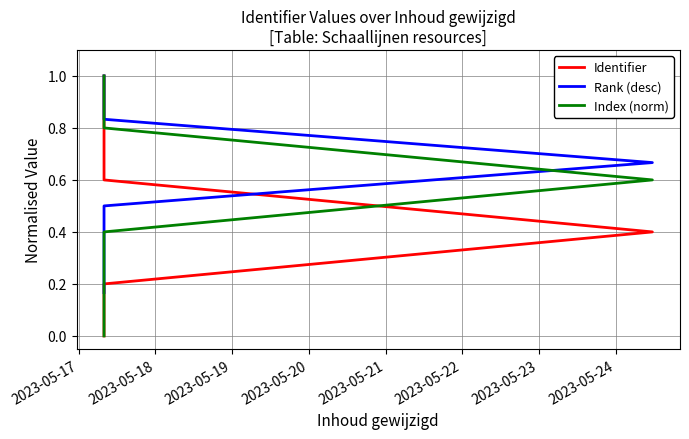

The Rank (desc) series shows 0.8 at 2023-05-18. True or false?

True